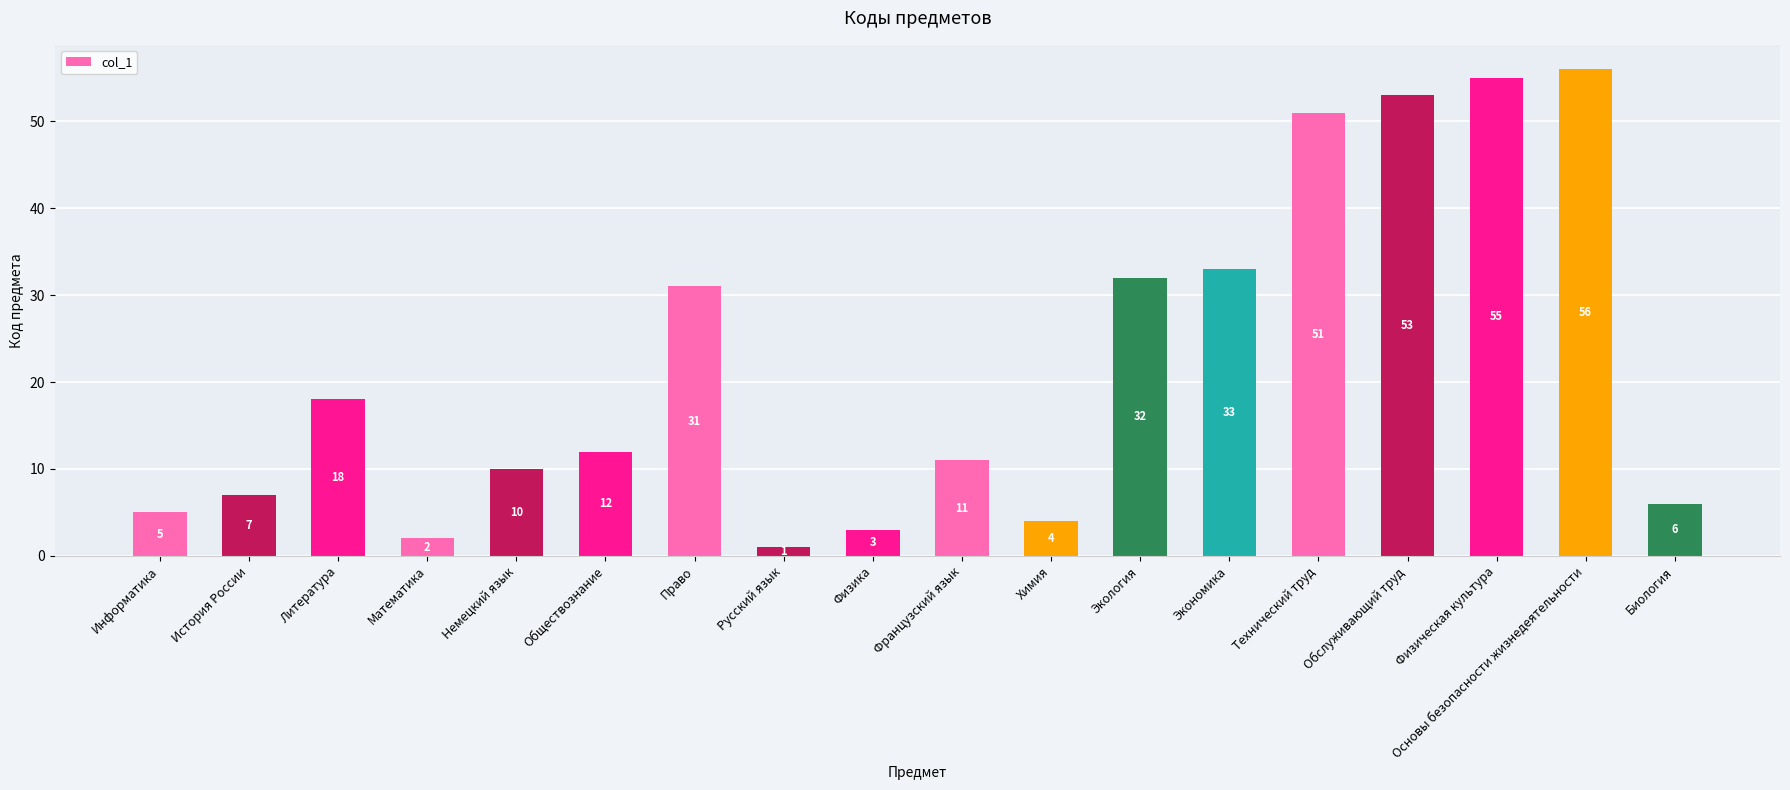

Are the bars horizontal?

No